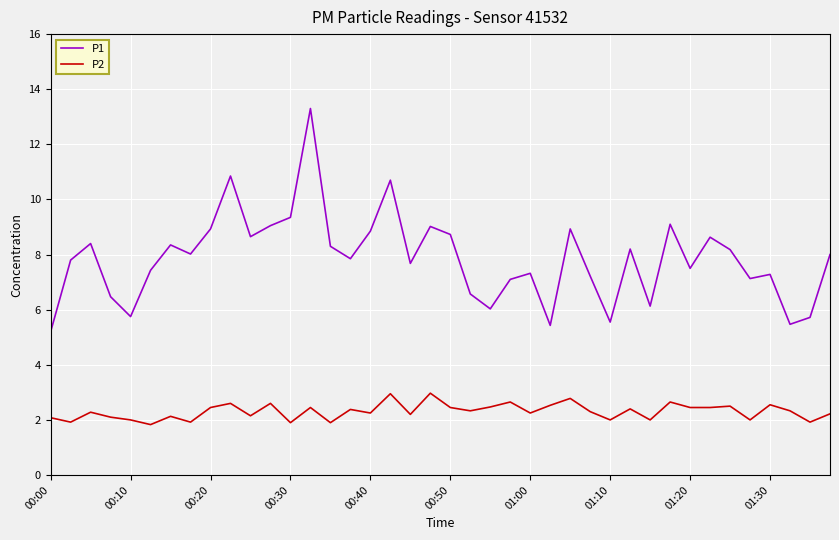

Rank the series by their maximum value, from highest to lowest.

P1, P2